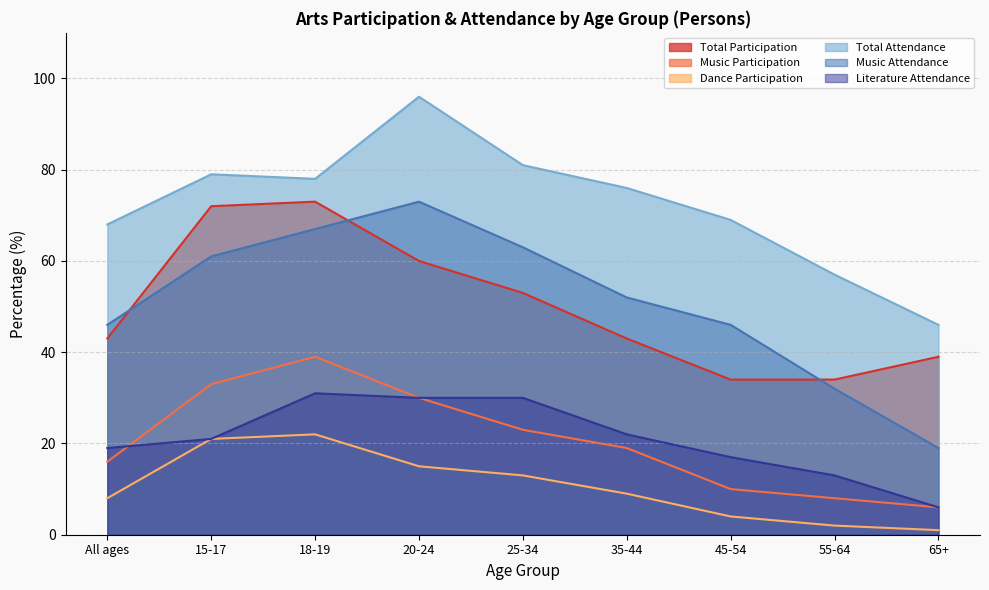

What is the greatest value displayed?

96